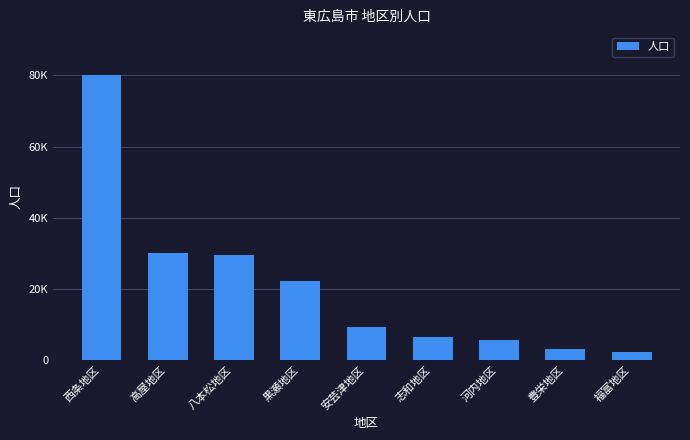

What is the maximum value shown in the chart?

80148